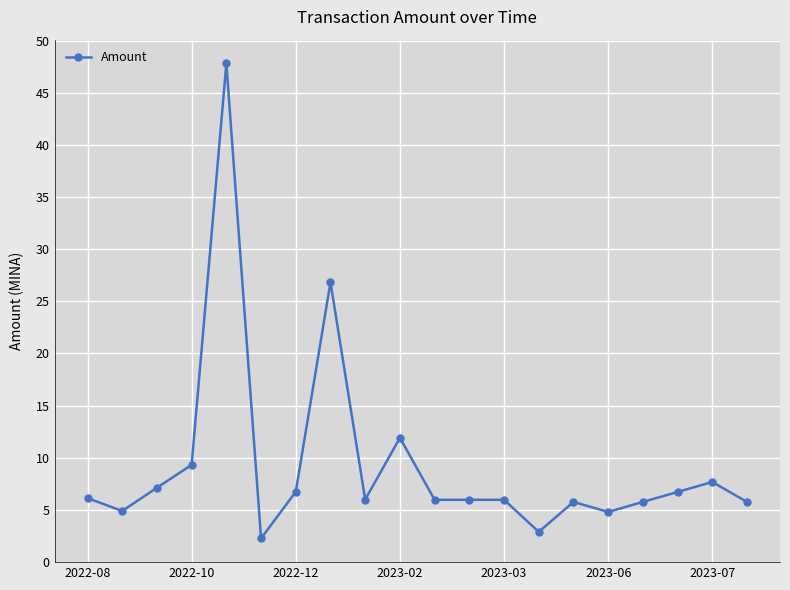

True or false: there are more than 1 points higher than both neighbors.

True